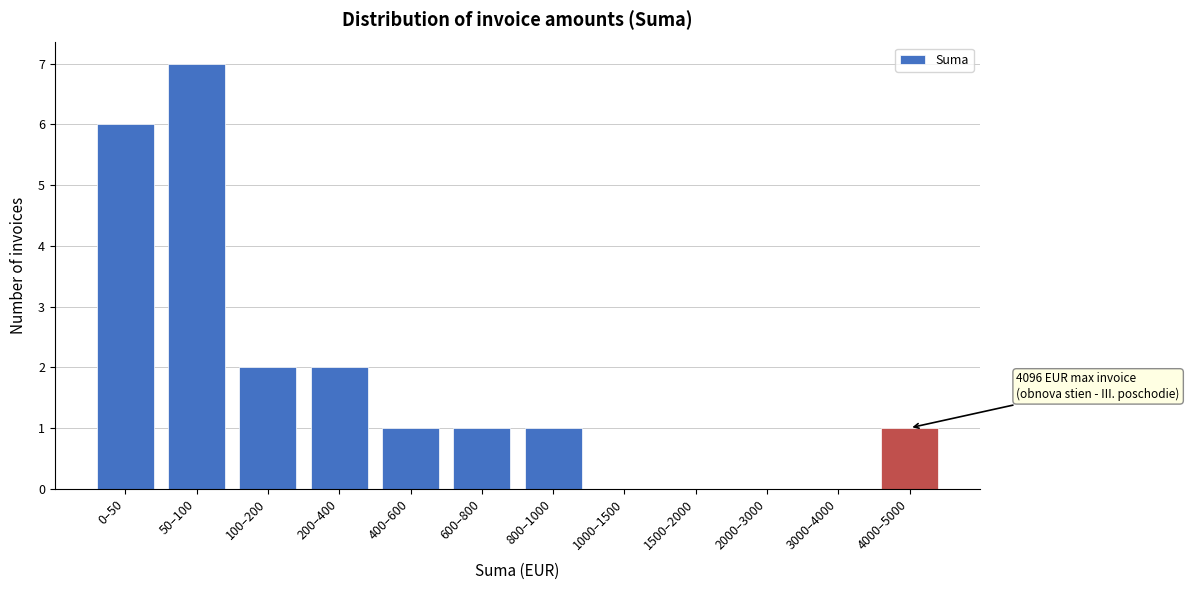

Reading left to right, what are all the values shown in this chart?

0–50=6	50–100=7	100–200=2	200–400=2	400–600=1	600–800=1	800–1000=1	1000–1500=0	1500–2000=0	2000–3000=0	3000–4000=0	4000–5000=1